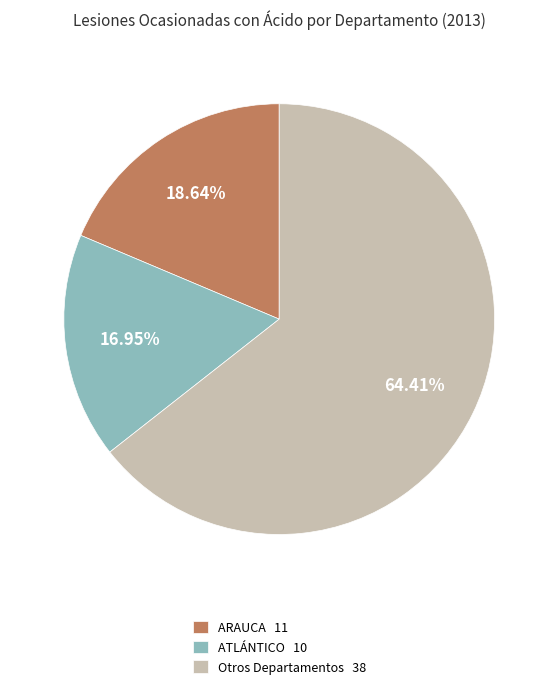

What is the smallest slice in the pie chart?

ATLÁNTICO 10